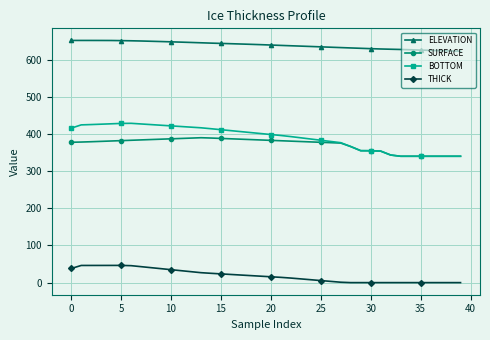

Which series has the largest total across all categories?

ELEVATION